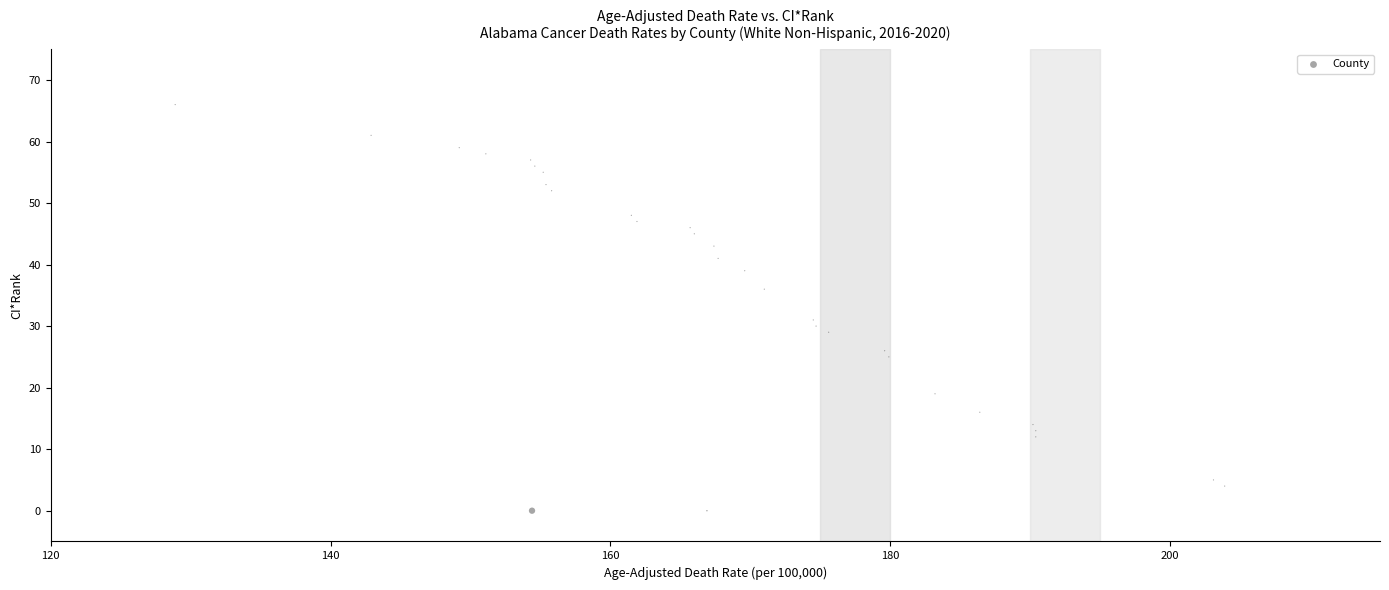

What Y value in the scatter plot is closest to 33?

31